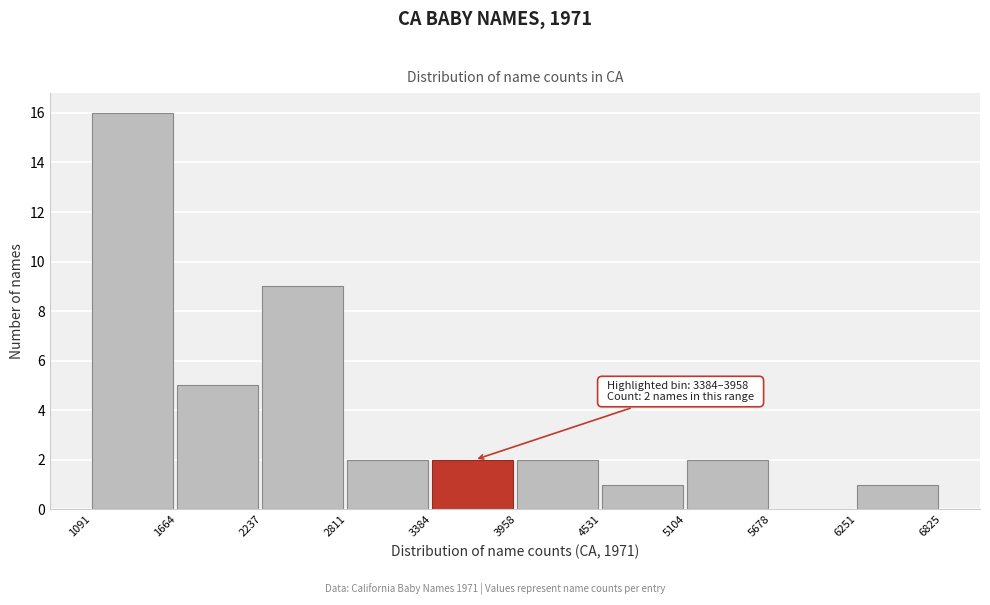

Over which range of the x-axis is the bar tallest?

1091 to 1664